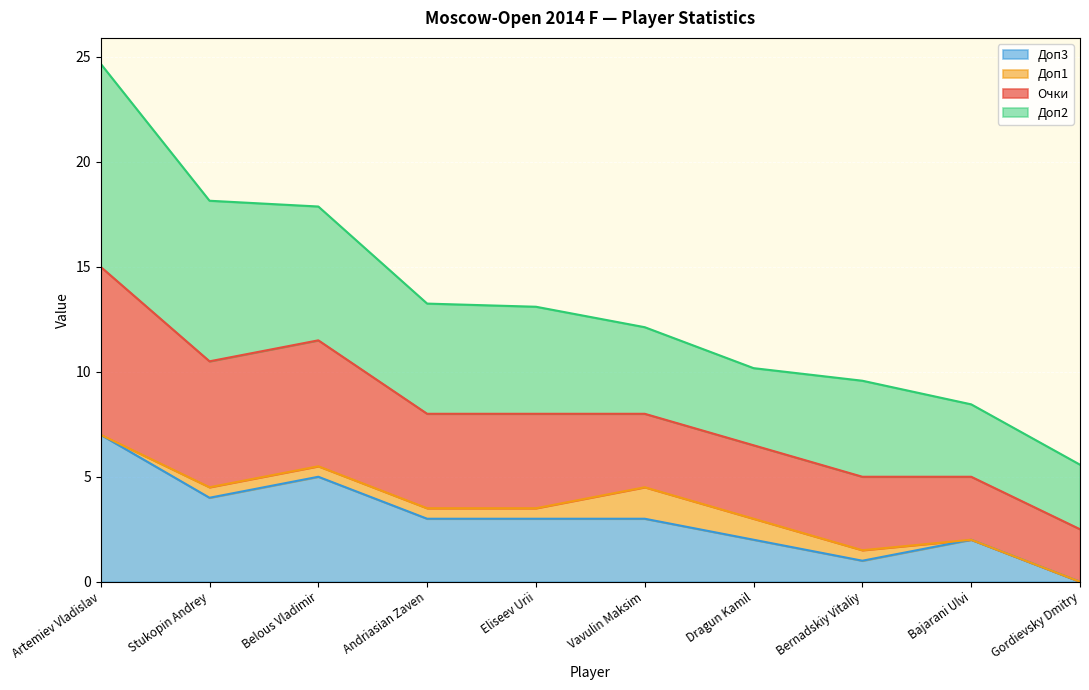

What position from the left is Bernadskiy Vitaliy?

8